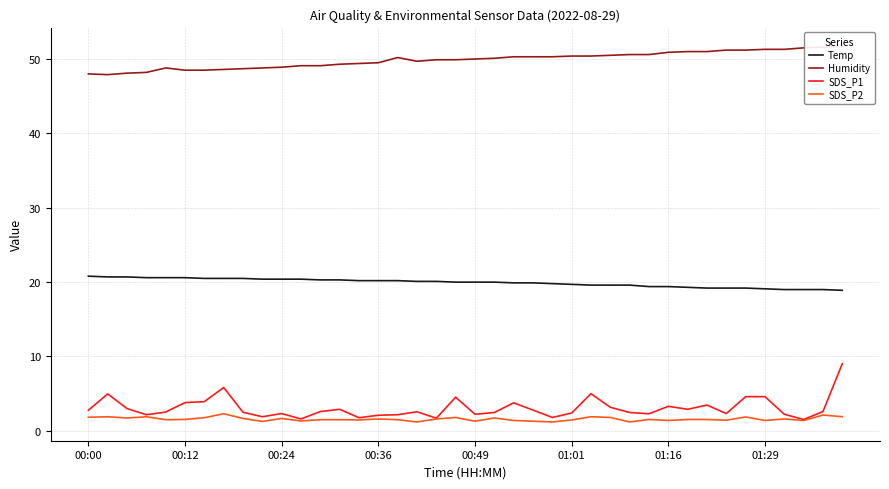

What is the average value of the SDS_P1 series?

3.1